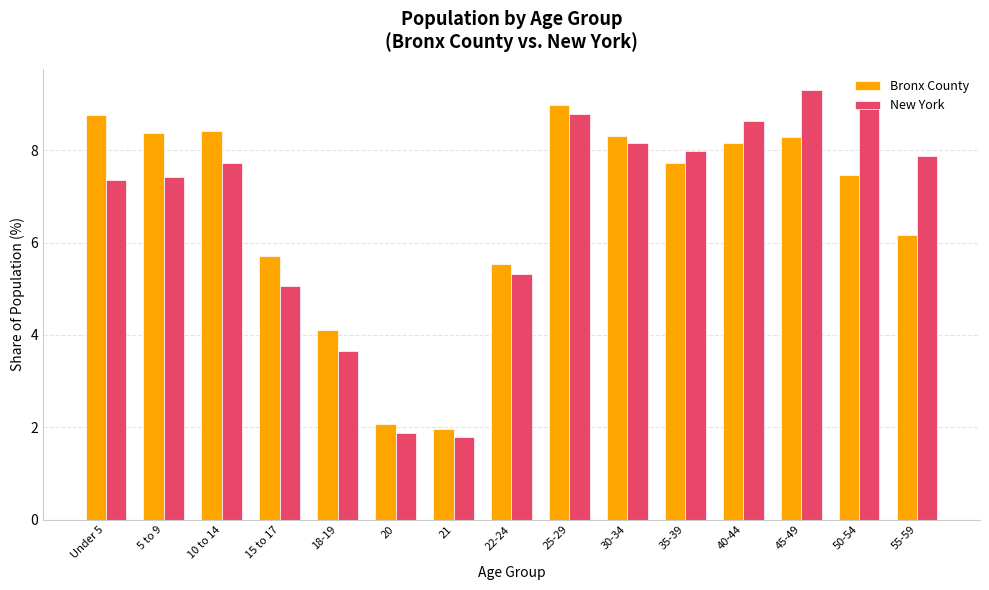

At which category does the chart reach its peak across all series?

45-49